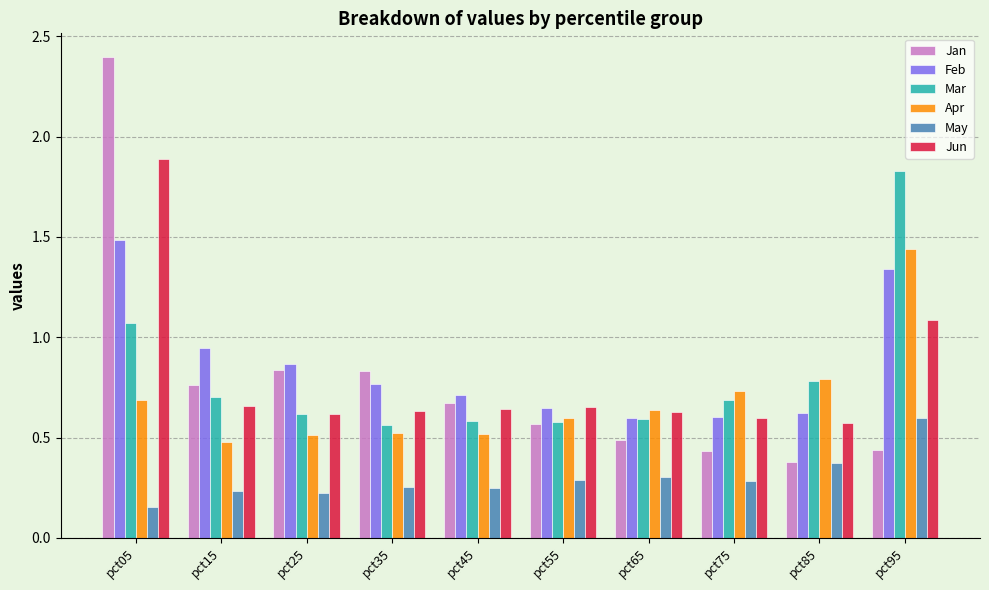

The value of Feb at pct75 is 0.3. True or false?

False